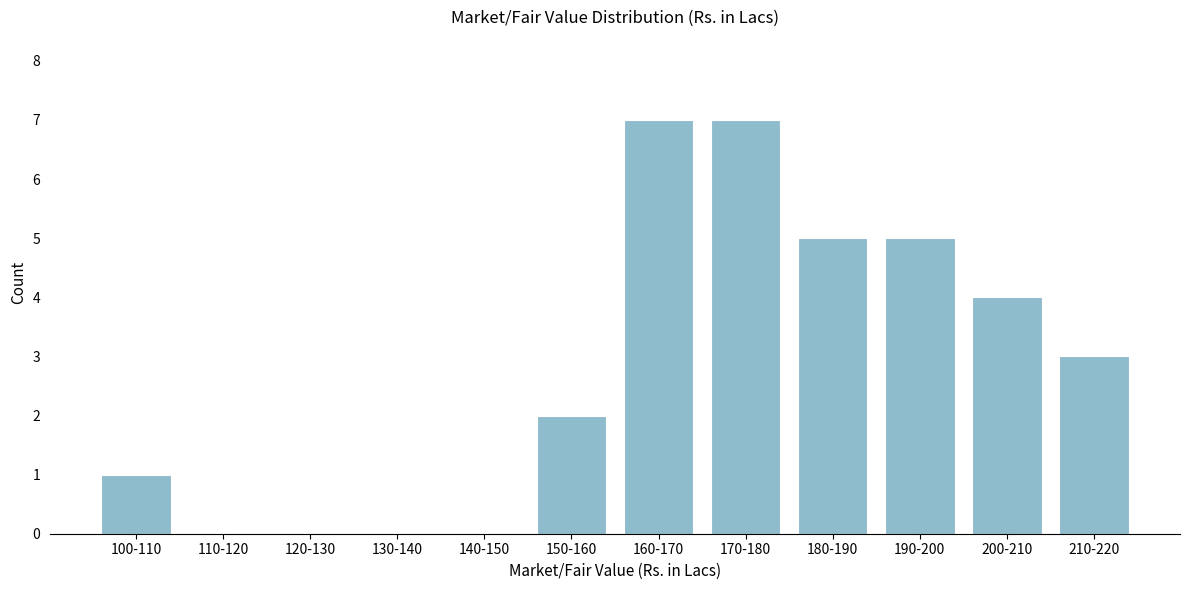

Reading left to right, transcribe all the data shown in this chart.

100-110=1	110-120=0	120-130=0	130-140=0	140-150=0	150-160=2	160-170=7	170-180=7	180-190=5	190-200=5	200-210=4	210-220=3